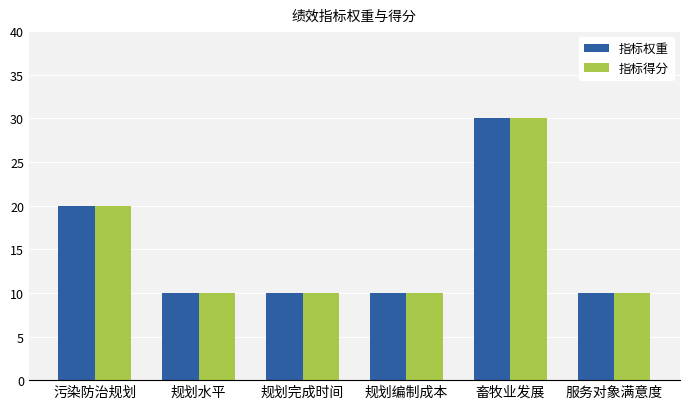

What is the maximum value shown in the chart?

30